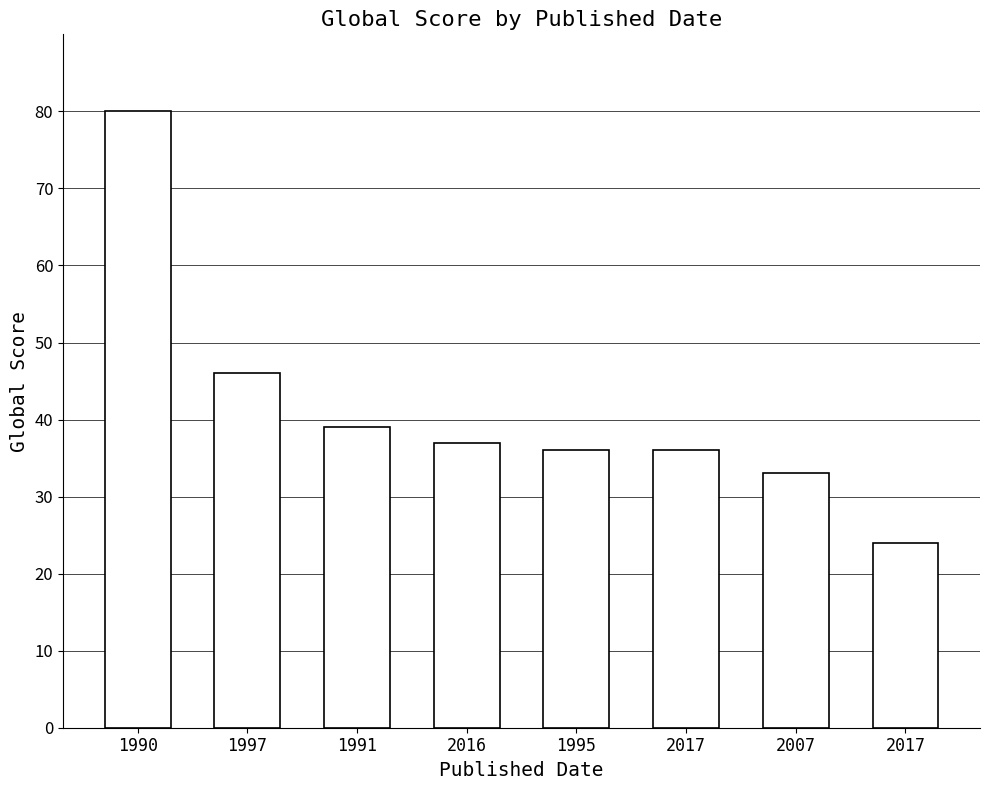

Does the chart contain any negative values?

No